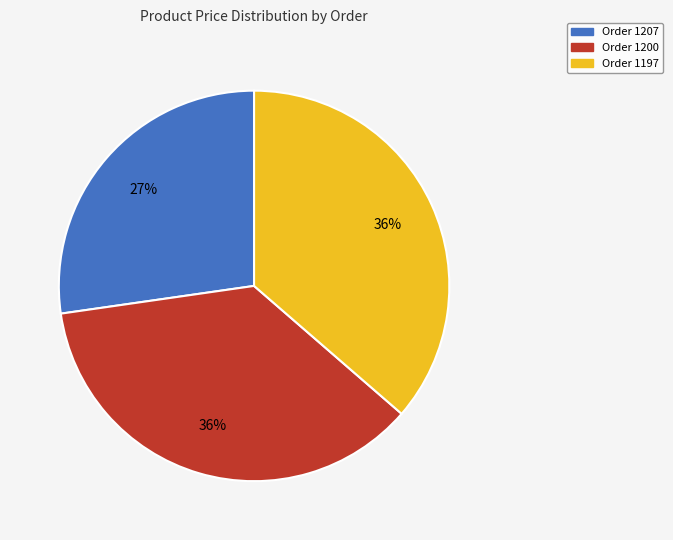

To the nearest percent, what is the combined percentage of Order 1207 and Order 1197?

64%